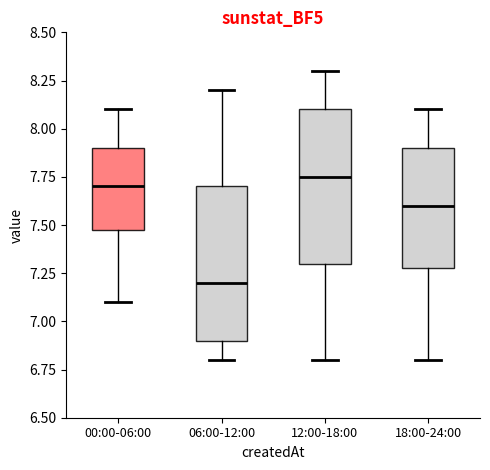

Reading left to right, read every box against the y-axis: the position of its median line, the range the box covers, and the ends of its whiskers. The values are not printed on the chart, so give them approximately, as read against the axis.

00:00-06:00: median 7.70, box 7.50 to 7.90, whiskers 7.10 to 8.10
06:00-12:00: median 7.20, box 6.90 to 7.70, whiskers 6.80 to 8.20
12:00-18:00: median 7.75, box 7.30 to 8.10, whiskers 6.80 to 8.30
18:00-24:00: median 7.60, box 7.30 to 7.90, whiskers 6.80 to 8.10